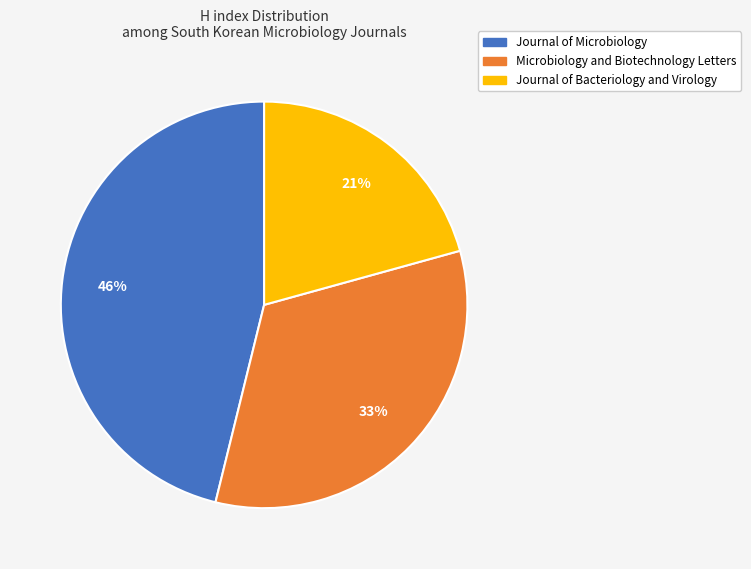

What percentage is the Microbiology and Biotechnology Letters slice, to the nearest percent?

33%